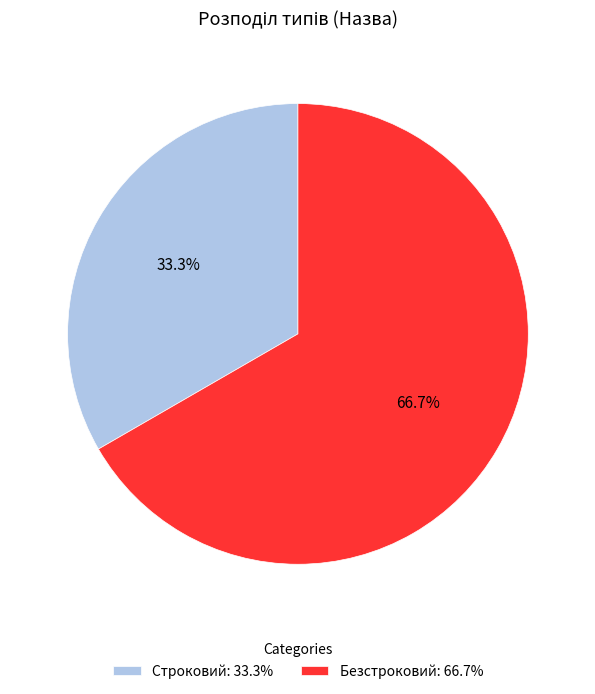

Rank the categories by value from highest to lowest.

Безстроковий, Строковий